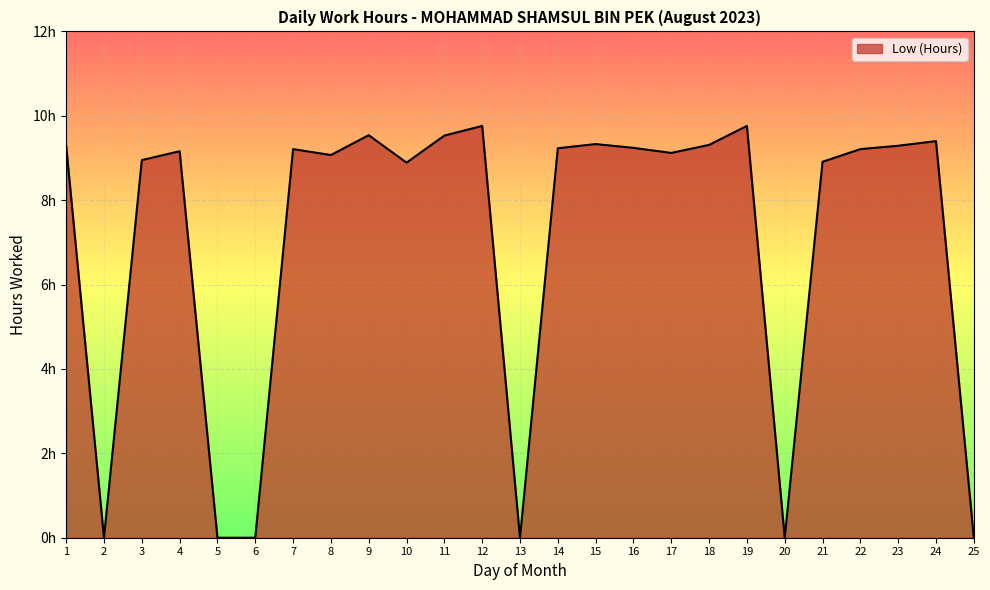

What is the sum of all values?

176.2